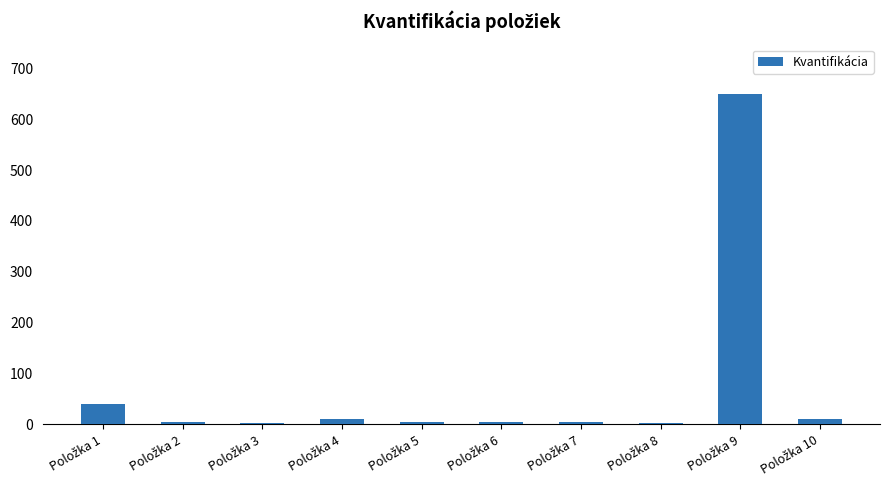

Count the number of categories in the chart.

10